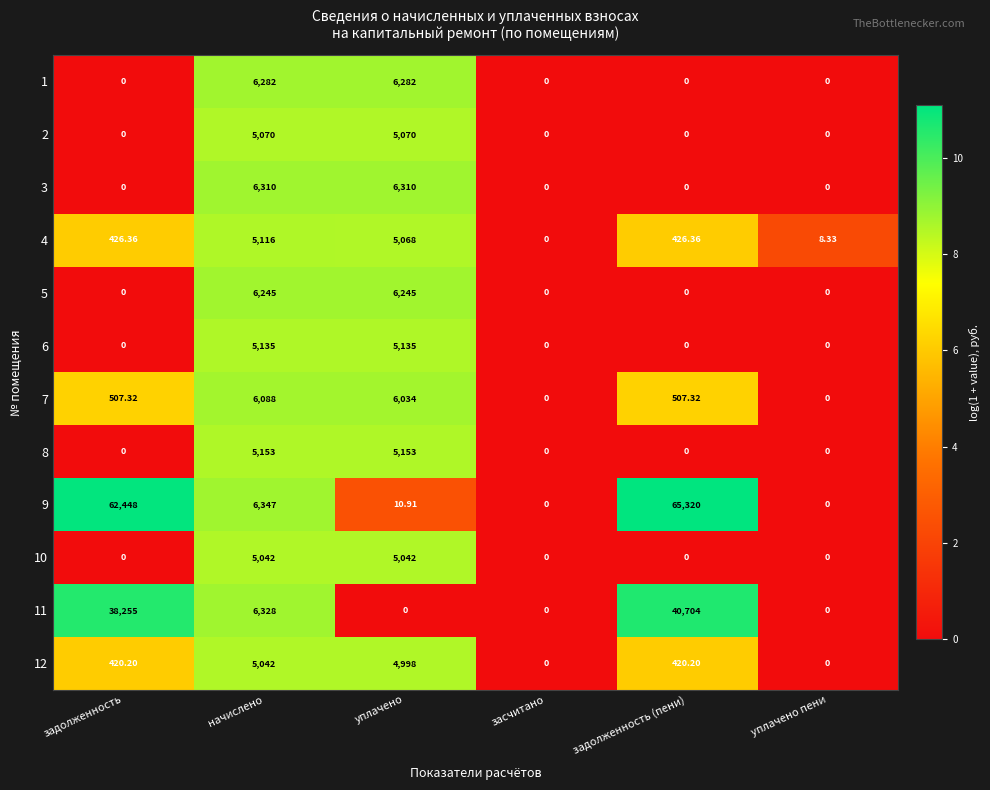

How many distinct data groups are displayed?

12